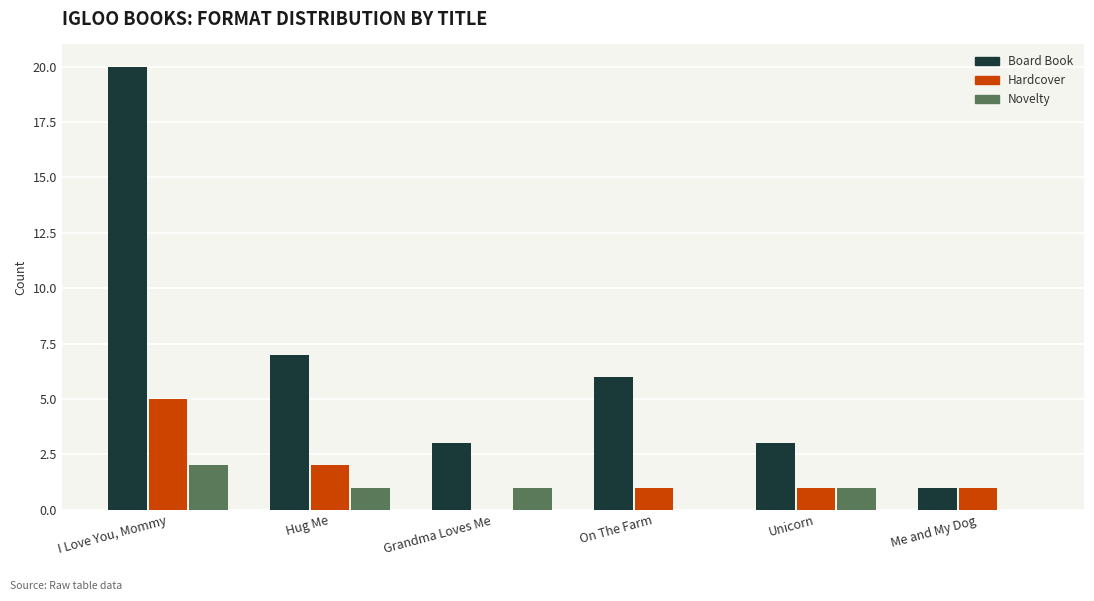

How many values in Hardcover are above zero?

5